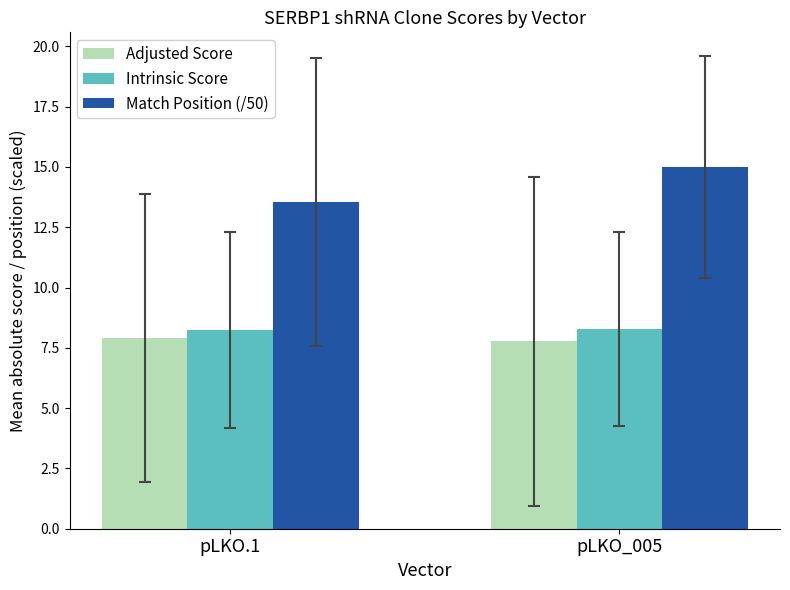

How many series are shown in this chart?

3